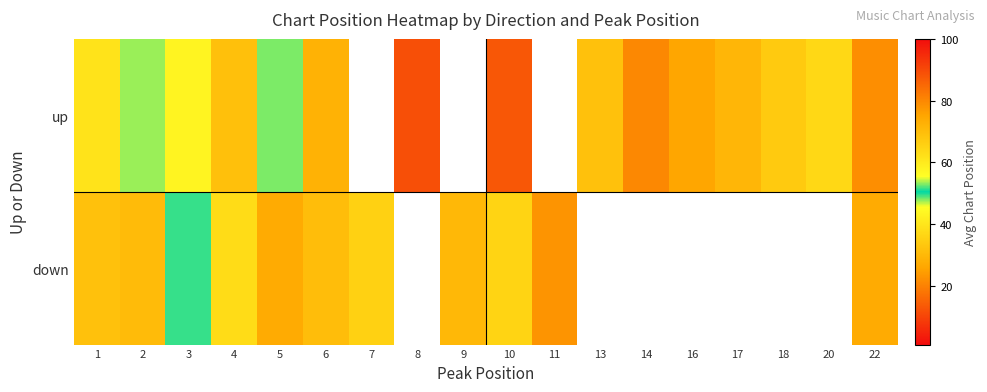

Between 4 and 8, which series saw the biggest shift?

up